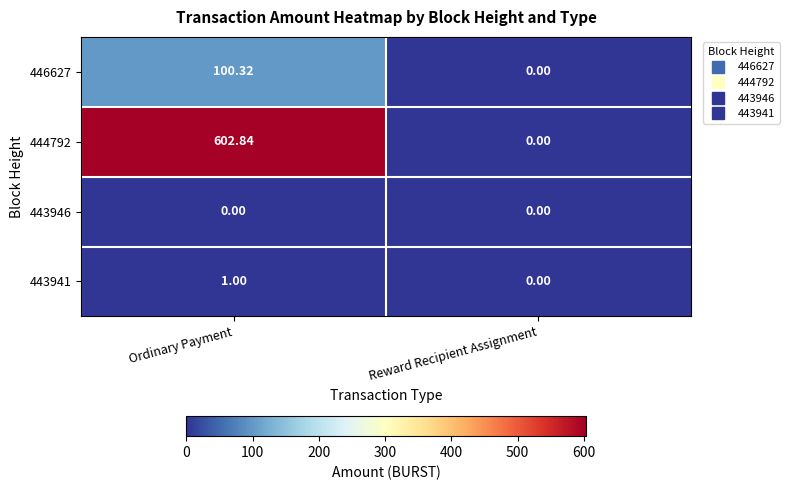

List the series in order of their peak value, lowest first.

443946, 443941, 446627, 444792